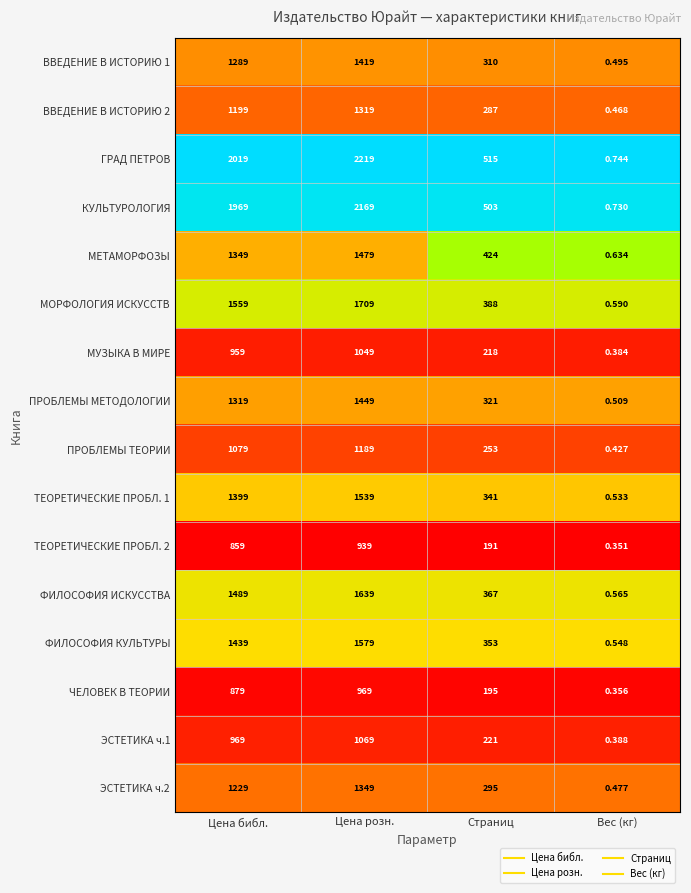

What is the total value across all series at Страниц?

5182.0